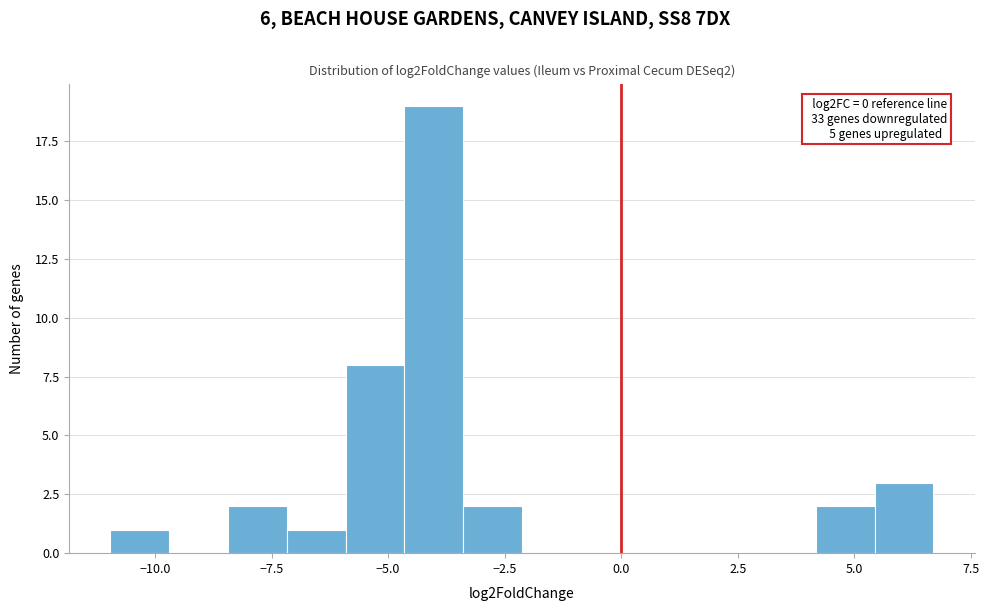

Read against the x-axis, roughly where is the centre of the tallest bar?

-4.0